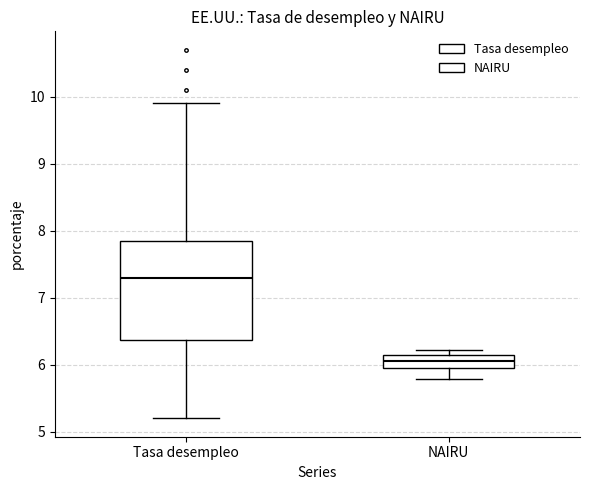

Reading left to right, read every box against the y-axis: the position of its median line, the range the box covers, and the ends of its whiskers. The values are not printed on the chart, so give them approximately, as read against the axis.

Tasa desempleo: median 7.3, box 6.4 to 7.9, whiskers 5.2 to 9.9
NAIRU: median 6.1 (inside the box), box 6.0 to 6.1, whiskers 5.8 to 6.2